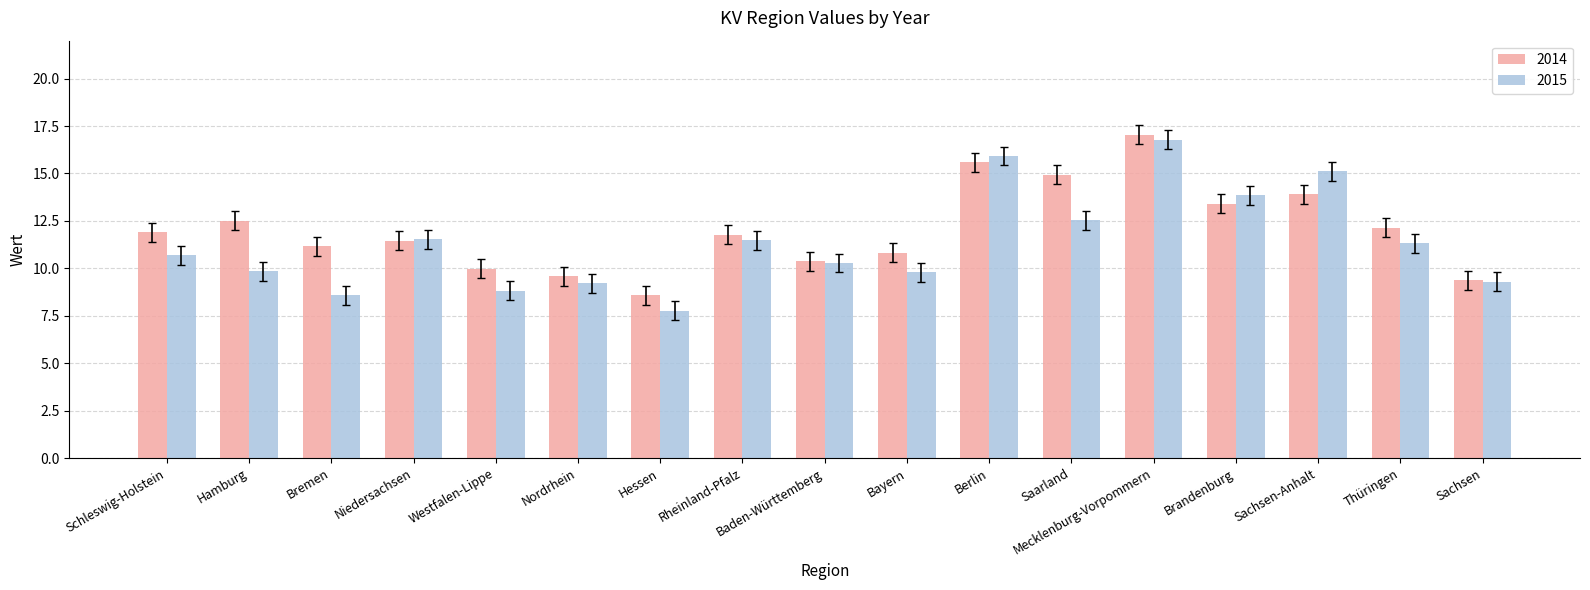

Count the number of categories in the chart.

17